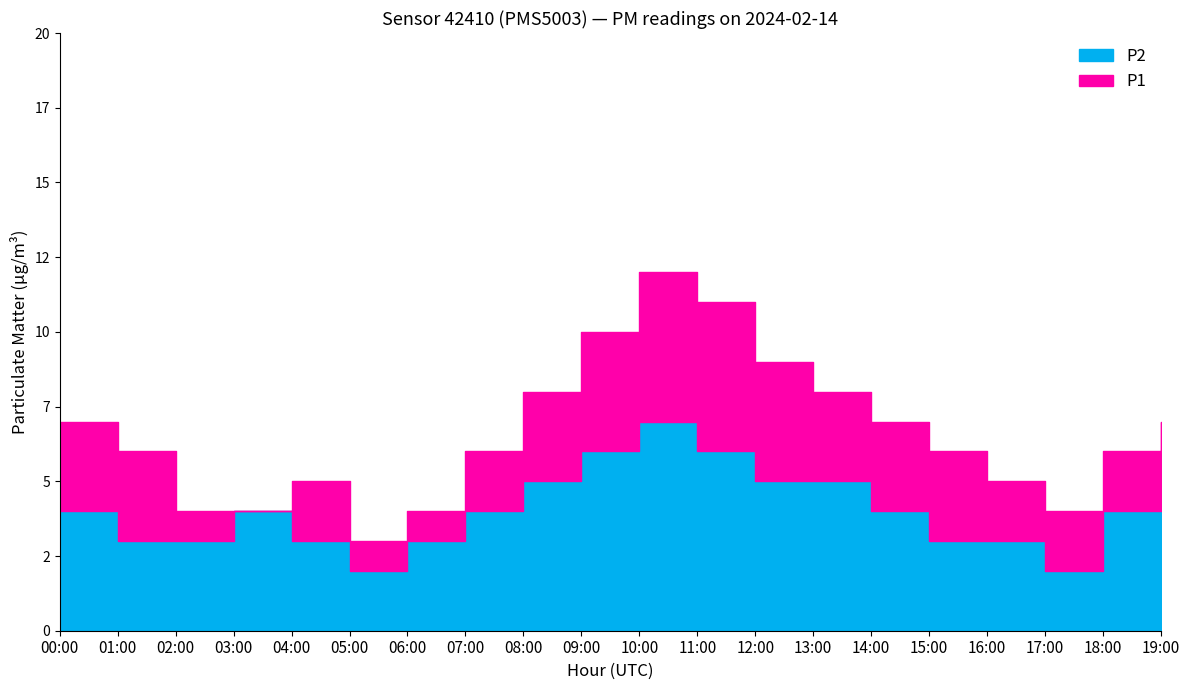

The P2 series shows 4 at 04:00. True or false?

False